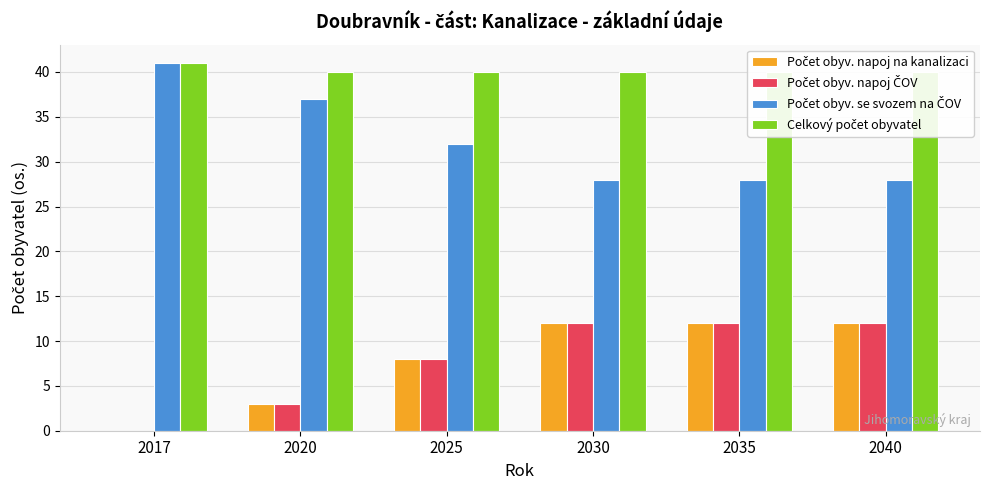

How many values in Počet obyv. napoj ČOV are above zero?

5